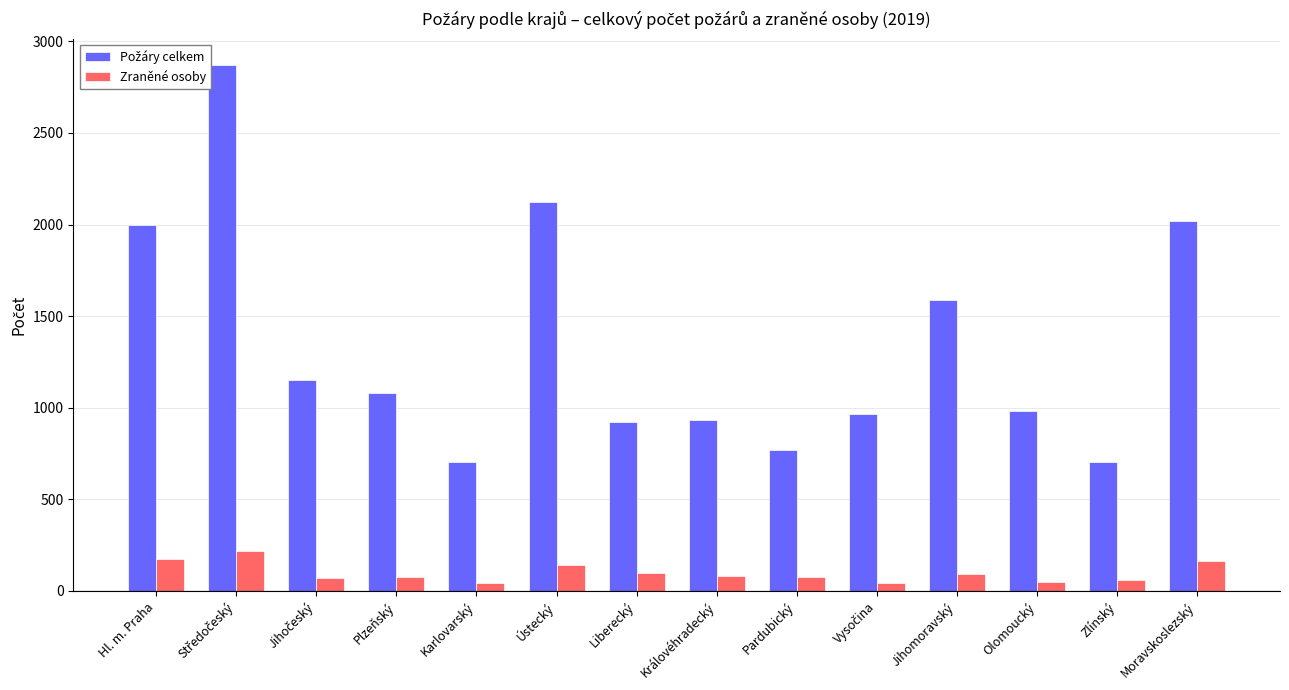

What is the average value of the Zraněné osoby series?

99